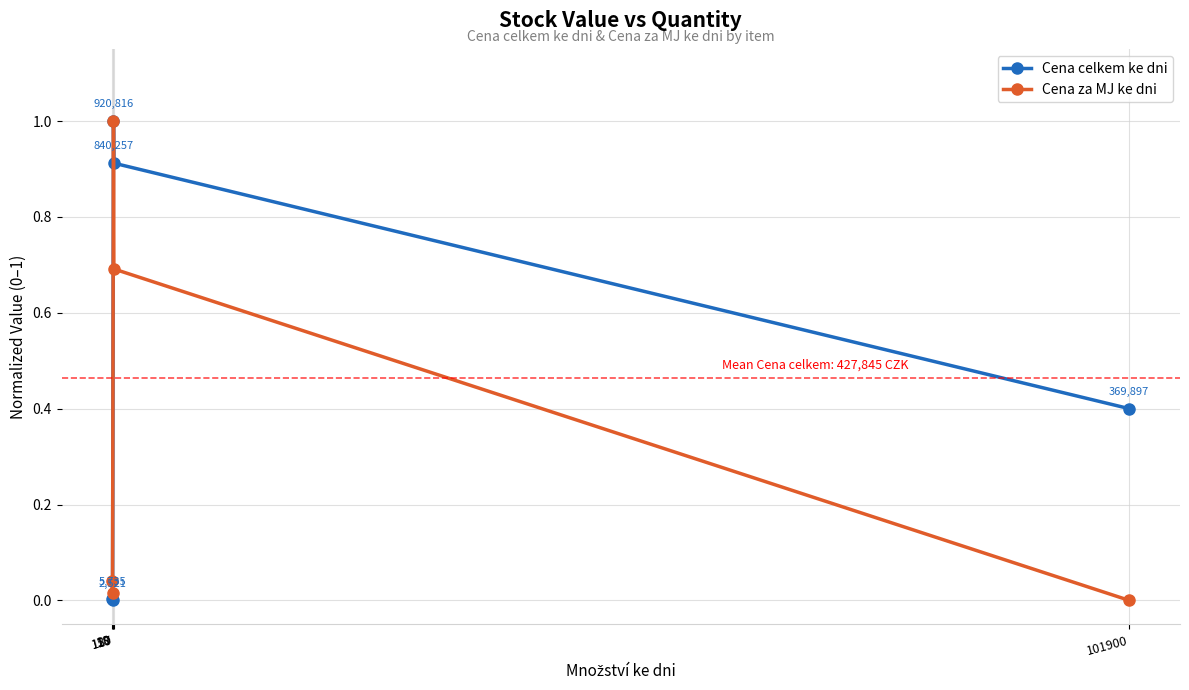

How many interior local peaks does the Cena za MJ ke dni series have?

1